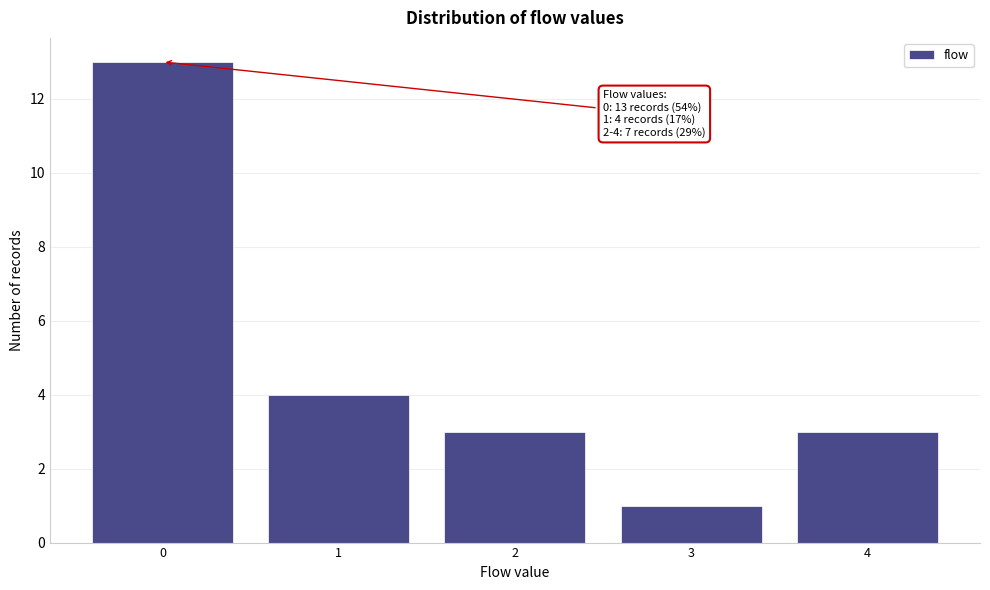

Reading left to right, what are all the values shown in this chart?

0=13	1=4	2=3	3=1	4=3